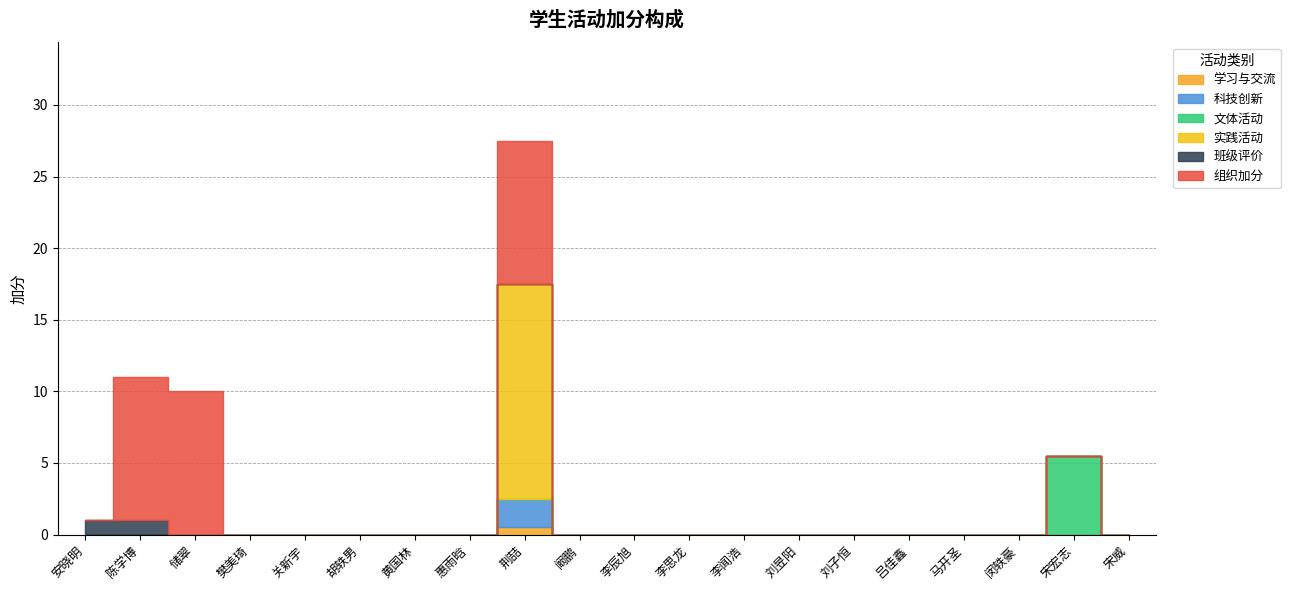

At which label does 科技创新 reach its minimum?

安晓明